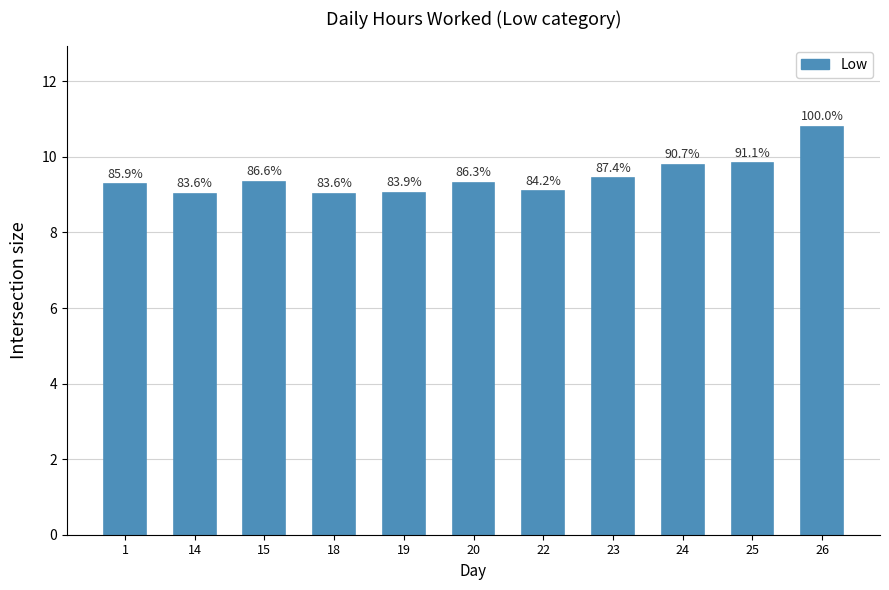

The chart shows a value of 16.1 at 20. True or false?

False